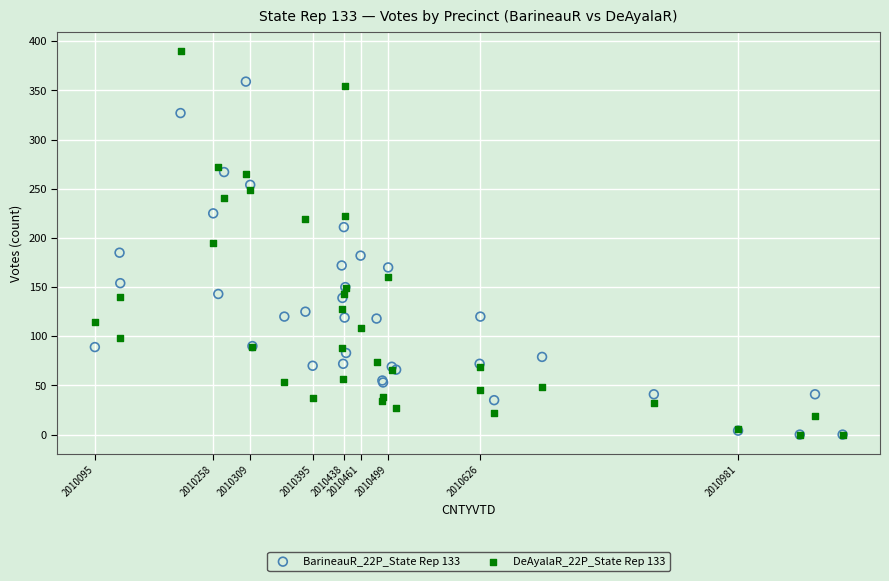

Which series reaches the maximum Y coordinate?

DeAyalaR_22P_State Rep 133